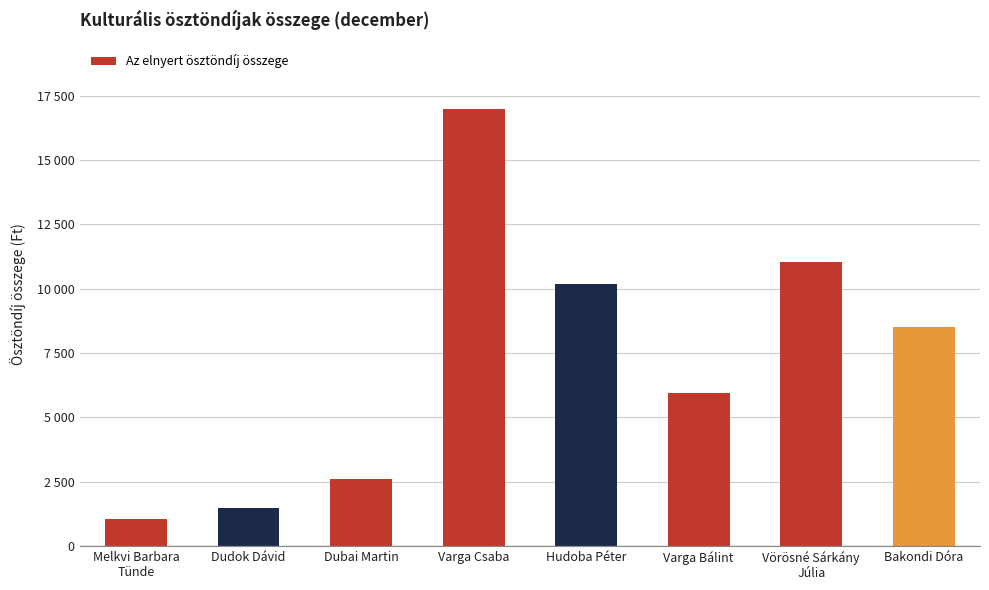

Are the bars horizontal?

No